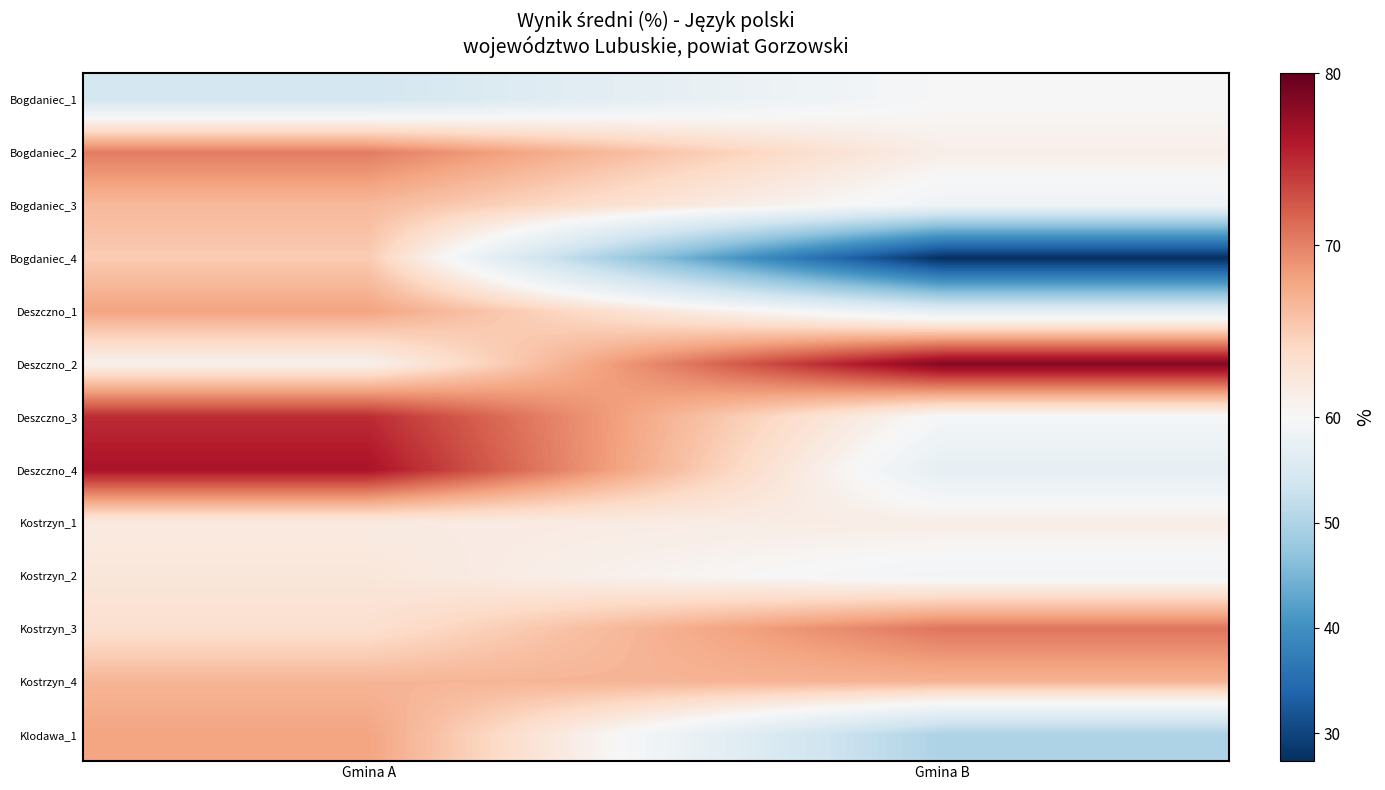

Reading right to left, list all the values displayed in this chart.

Bogdaniec_1: Gmina B=59.9	Gmina A=54.3
Bogdaniec_2: Gmina B=61.2	Gmina A=70.3
Bogdaniec_3: Gmina B=58.7	Gmina A=66.5
Bogdaniec_4: Gmina B=27.3	Gmina A=65.1
Deszczno_1: Gmina B=56.7	Gmina A=68.0
Deszczno_2: Gmina B=78.5	Gmina A=60.9
Deszczno_3: Gmina B=59.6	Gmina A=74.9
Deszczno_4: Gmina B=57.1	Gmina A=76.4
Kostrzyn_1: Gmina B=61.4	Gmina A=61.8
Kostrzyn_2: Gmina B=59.0	Gmina A=62.3
Kostrzyn_3: Gmina B=70.7	Gmina A=63.2
Kostrzyn_4: Gmina B=66.9	Gmina A=66.7
Klodawa_1: Gmina B=49.9	Gmina A=67.9